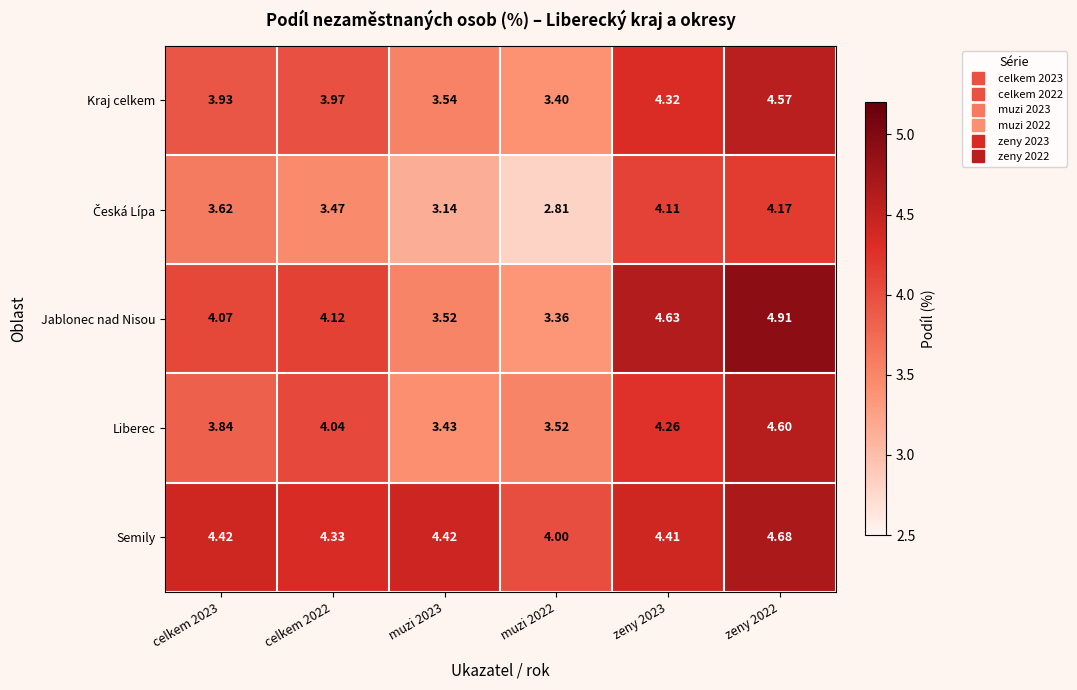

Which series has the largest range (max minus min)?

Jablonec nad Nisou